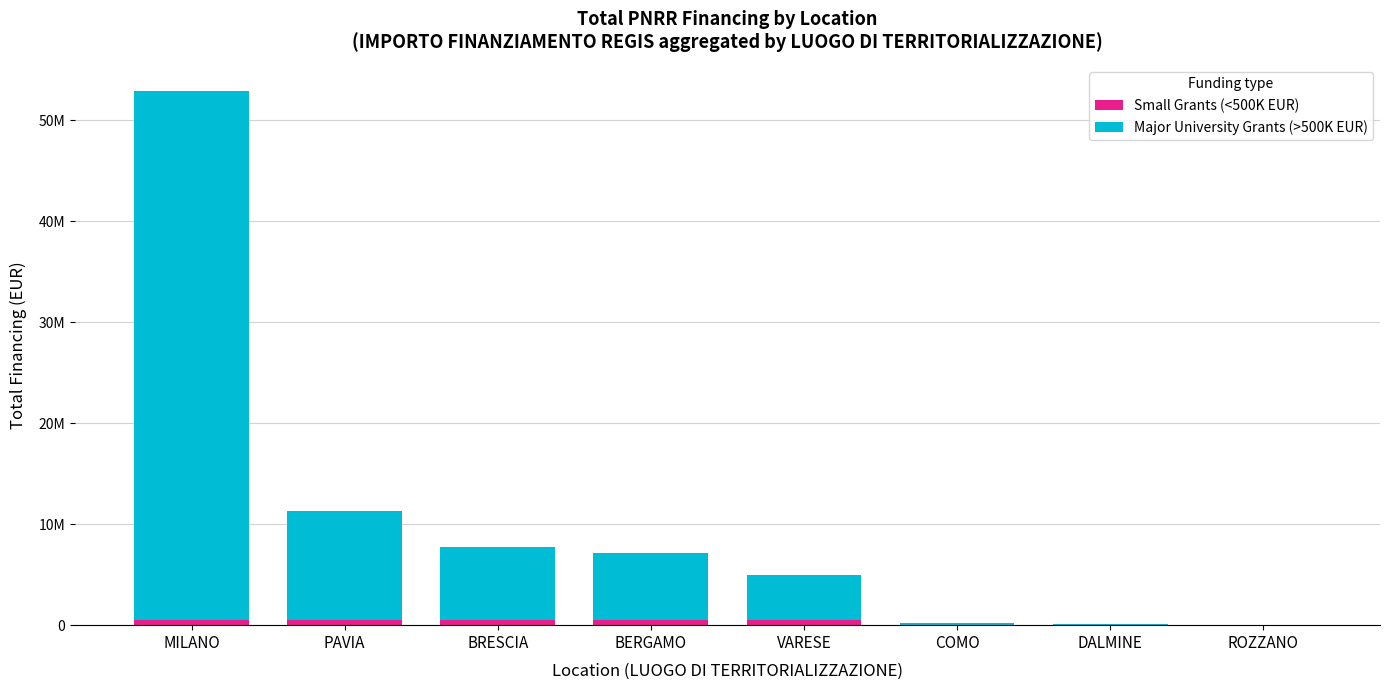

True or false: Major University Grants (>500K EUR) has a value of 52367213.6 at MILANO.

True